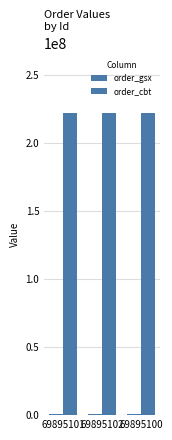

Count the number of data series in this chart.

2